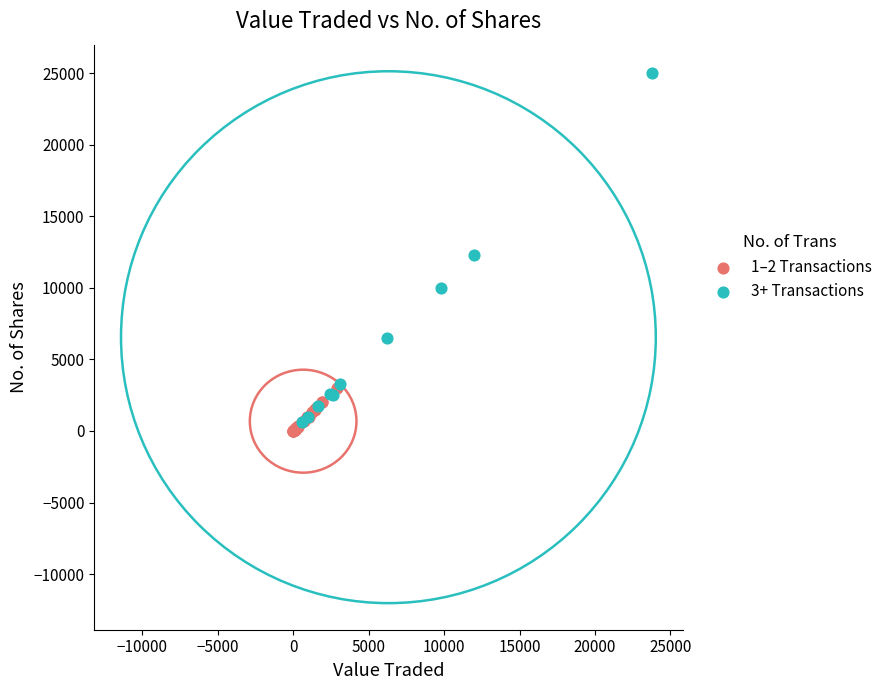

Which series has the largest Y range (max minus min)?

3+ Transactions